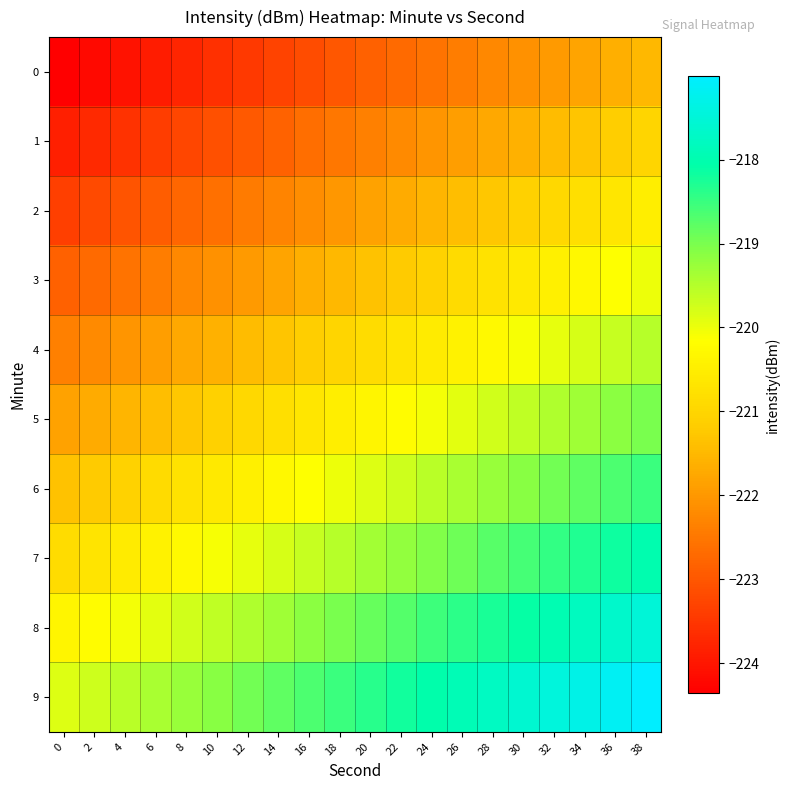

Reading left to right, extract all data points from this chart.

0: 0=-224.4	2=-224.2	4=-224.1	6=-223.9	8=-223.8	10=-223.6	12=-223.5	14=-223.3	16=-223.2	18=-223.0	20=-222.9	22=-222.7	24=-222.6	26=-222.4	28=-222.3	30=-222.1	32=-222.0	34=-221.8	36=-221.7	38=-221.5
1: 0=-223.9	2=-223.7	4=-223.6	6=-223.4	8=-223.3	10=-223.1	12=-223.0	14=-222.8	16=-222.7	18=-222.5	20=-222.4	22=-222.2	24=-222.1	26=-221.9	28=-221.8	30=-221.6	32=-221.5	34=-221.3	36=-221.2	38=-221.0
2: 0=-223.4	2=-223.2	4=-223.1	6=-222.9	8=-222.8	10=-222.6	12=-222.5	14=-222.3	16=-222.2	18=-222.0	20=-221.9	22=-221.7	24=-221.6	26=-221.4	28=-221.3	30=-221.1	32=-221.0	34=-220.8	36=-220.7	38=-220.5
3: 0=-222.9	2=-222.7	4=-222.6	6=-222.4	8=-222.3	10=-222.1	12=-222.0	14=-221.8	16=-221.7	18=-221.5	20=-221.4	22=-221.2	24=-221.1	26=-220.9	28=-220.8	30=-220.6	32=-220.5	34=-220.3	36=-220.2	38=-220.0
4: 0=-222.4	2=-222.2	4=-222.1	6=-221.9	8=-221.8	10=-221.6	12=-221.5	14=-221.3	16=-221.2	18=-221.0	20=-220.9	22=-220.7	24=-220.6	26=-220.4	28=-220.3	30=-220.1	32=-220.0	34=-219.8	36=-219.7	38=-219.5
5: 0=-221.9	2=-221.7	4=-221.6	6=-221.4	8=-221.3	10=-221.1	12=-221.0	14=-220.8	16=-220.7	18=-220.5	20=-220.4	22=-220.2	24=-220.1	26=-219.9	28=-219.8	30=-219.6	32=-219.5	34=-219.3	36=-219.2	38=-219.0
6: 0=-221.4	2=-221.2	4=-221.1	6=-220.9	8=-220.8	10=-220.6	12=-220.5	14=-220.3	16=-220.2	18=-220.0	20=-219.9	22=-219.7	24=-219.6	26=-219.4	28=-219.3	30=-219.1	32=-219.0	34=-218.8	36=-218.7	38=-218.5
7: 0=-220.9	2=-220.7	4=-220.6	6=-220.4	8=-220.3	10=-220.1	12=-220.0	14=-219.8	16=-219.7	18=-219.5	20=-219.4	22=-219.2	24=-219.1	26=-218.9	28=-218.8	30=-218.6	32=-218.5	34=-218.3	36=-218.2	38=-218.0
8: 0=-220.4	2=-220.2	4=-220.1	6=-219.9	8=-219.8	10=-219.6	12=-219.5	14=-219.3	16=-219.2	18=-219.0	20=-218.9	22=-218.7	24=-218.6	26=-218.4	28=-218.3	30=-218.1	32=-218.0	34=-217.8	36=-217.7	38=-217.5
9: 0=-219.9	2=-219.7	4=-219.6	6=-219.4	8=-219.3	10=-219.1	12=-219.0	14=-218.8	16=-218.7	18=-218.5	20=-218.4	22=-218.2	24=-218.1	26=-217.9	28=-217.8	30=-217.6	32=-217.5	34=-217.3	36=-217.2	38=-217.0